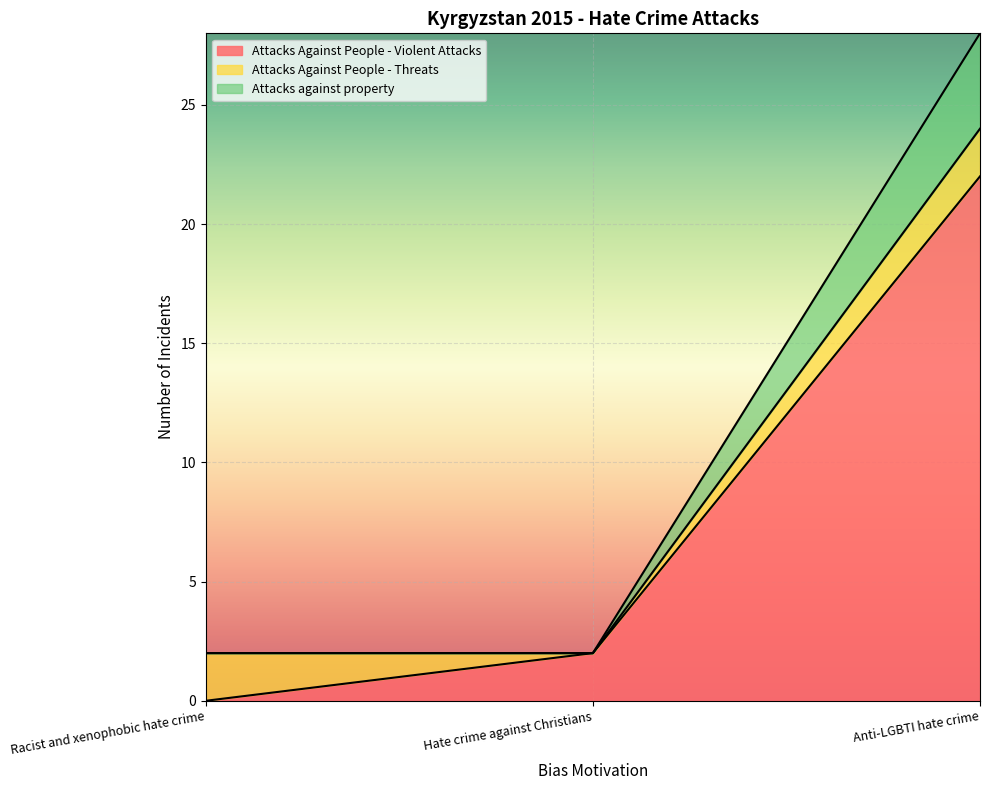

Is it true that Attacks Against People - Violent Attacks equals 22 at Anti-LGBTI hate crime?

True